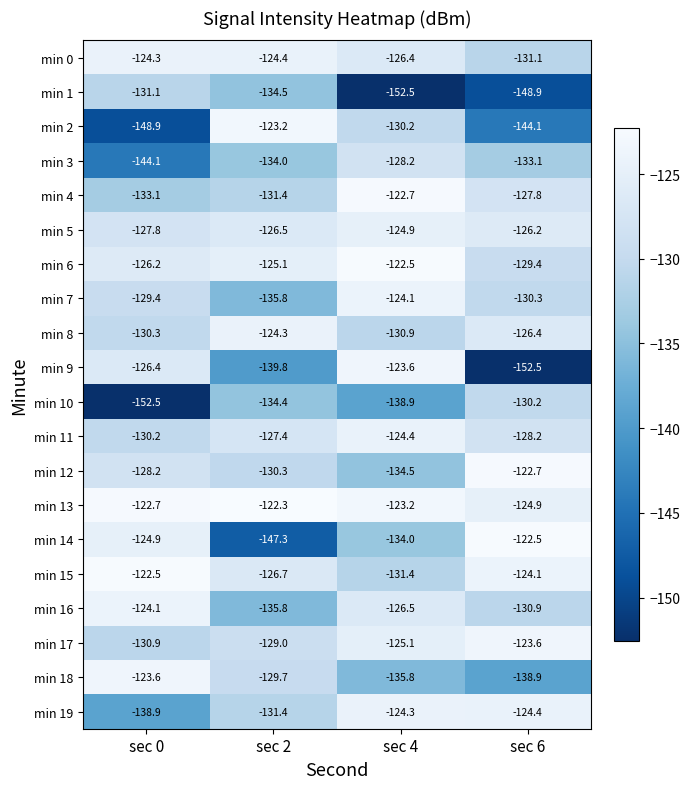

What is the sum of all min 16 values?

-517.3